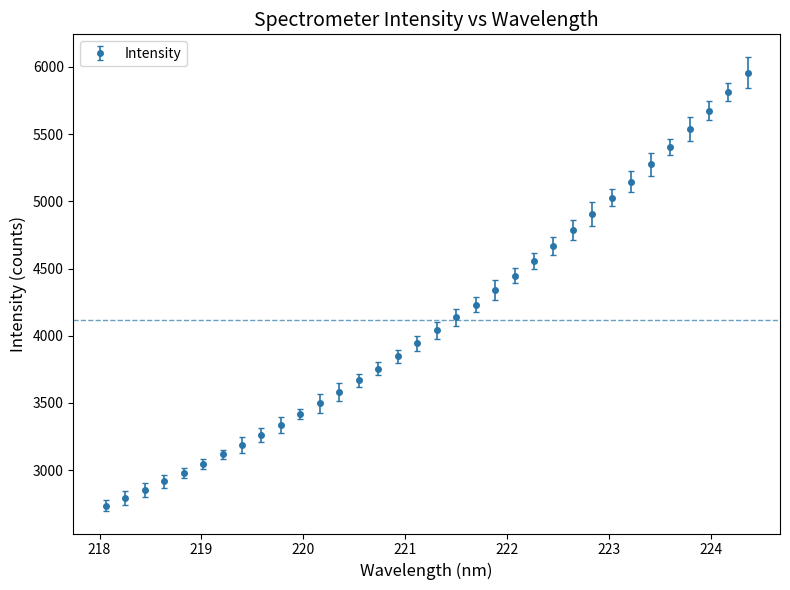

What is the difference between the second highest and minimum values?

3074.8